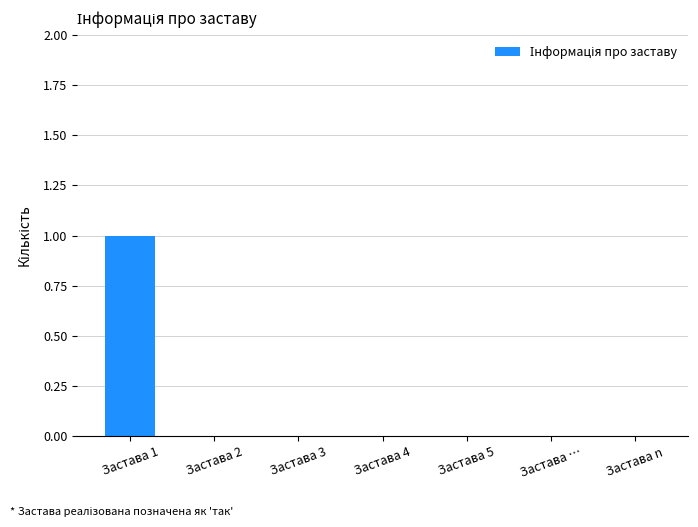

Which has a higher value, Застава 1 or Застава n?

Застава 1